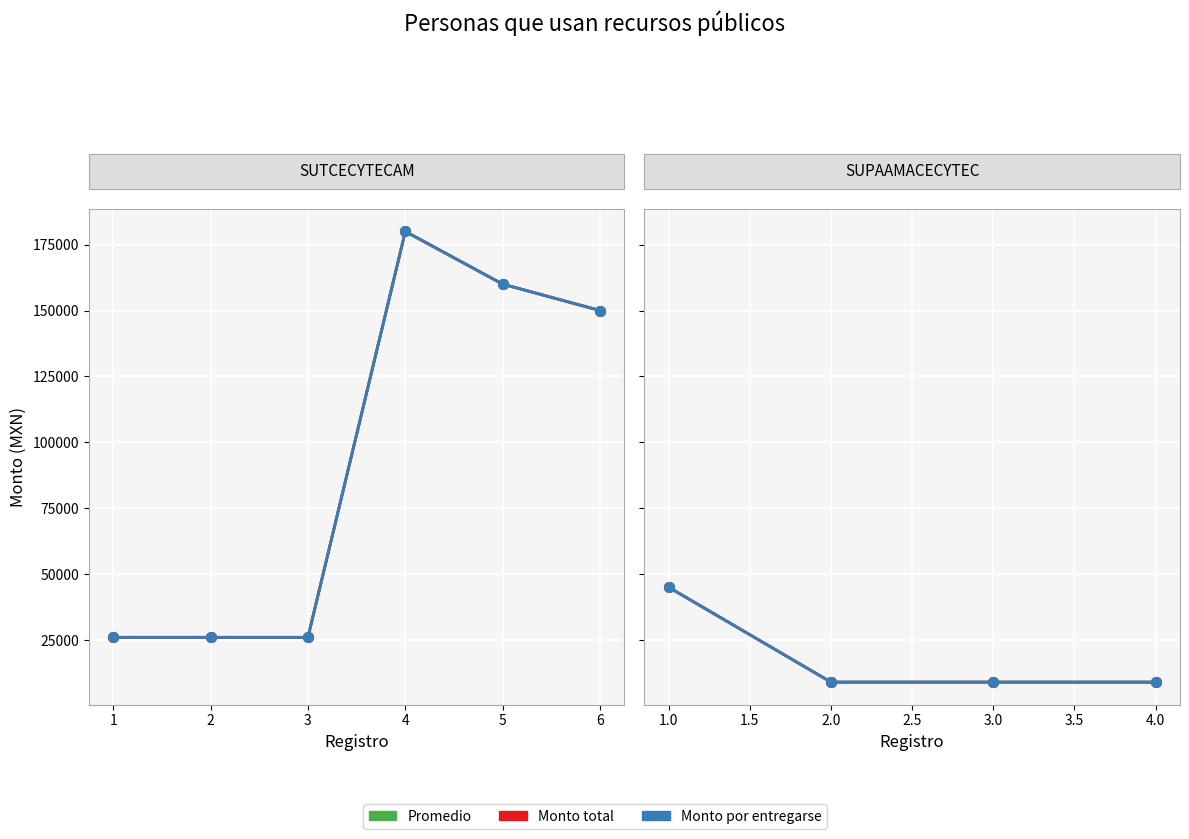

What is the average value of the Monto total series?

18000